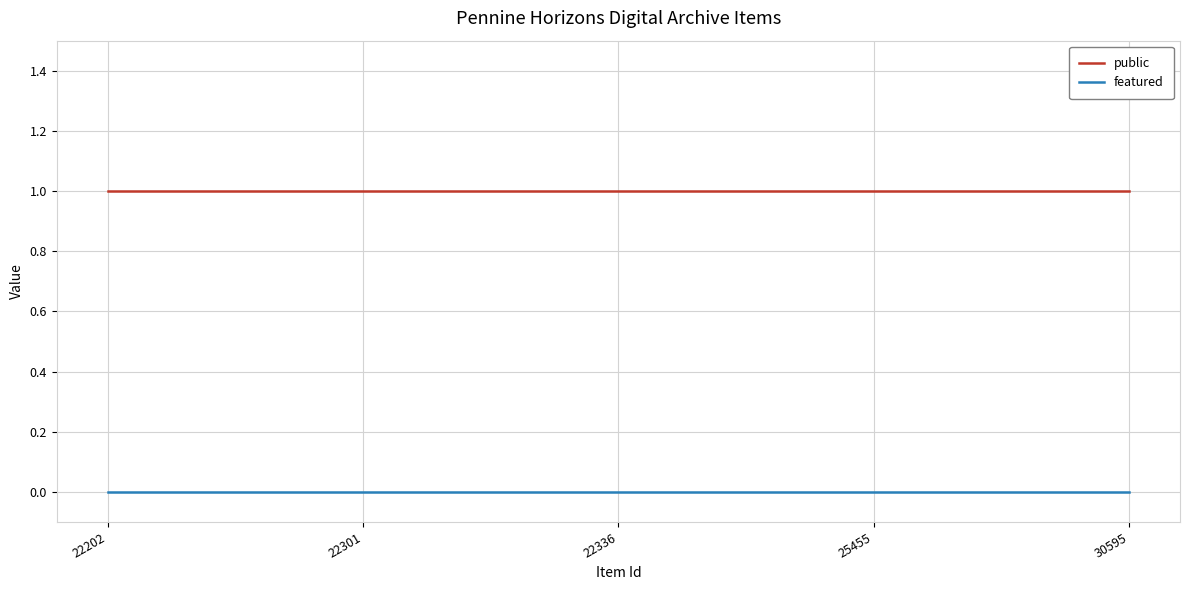

List the series in order of their peak value, highest first.

public, featured